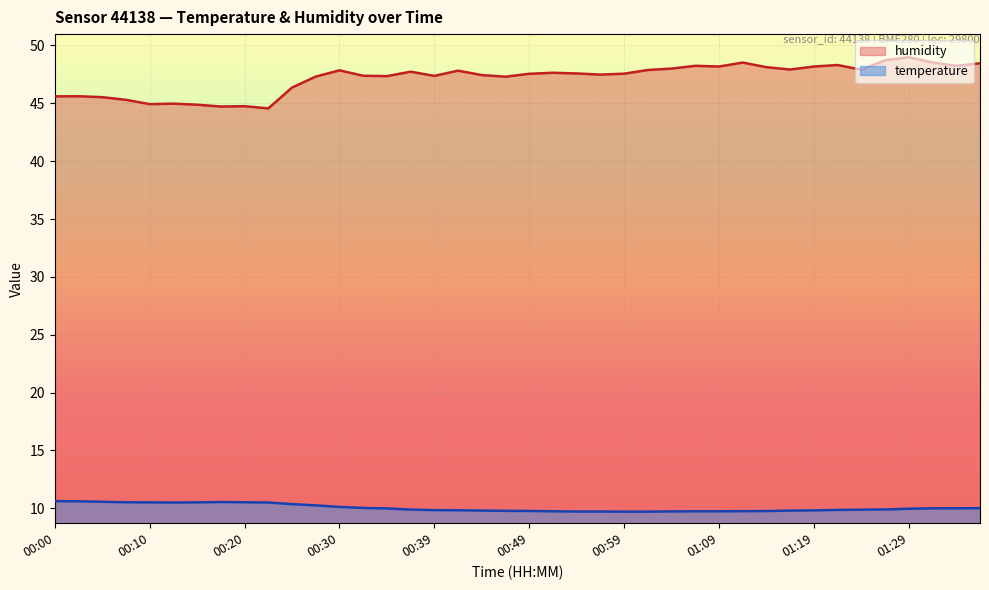

How many lines are shown in the chart?

2